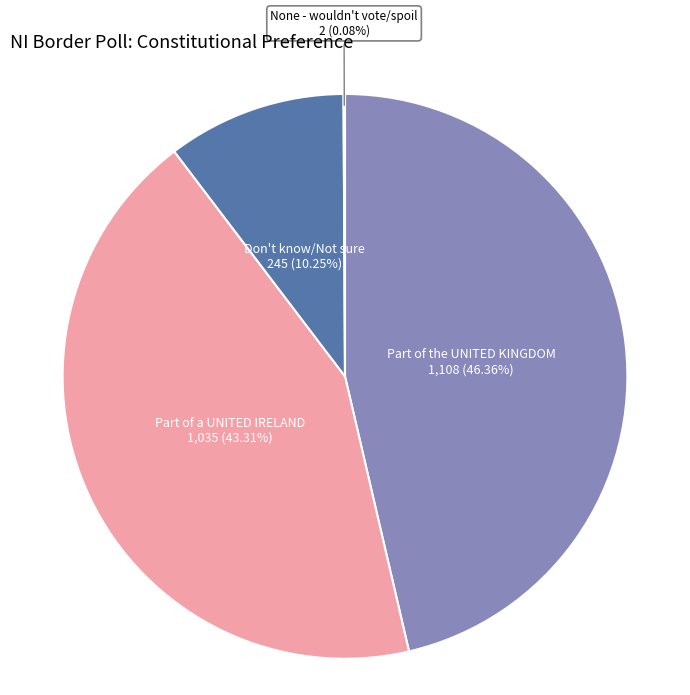

Is there any slice that represents more than half of the pie?

No